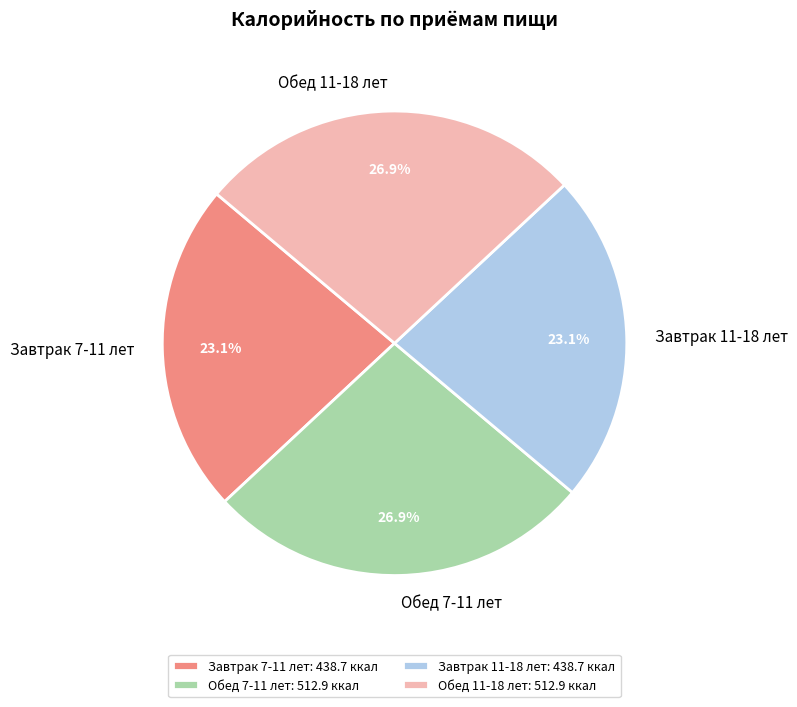

What percentage do Обед 11-18 лет and Завтрак 11-18 лет together represent?

50.0%